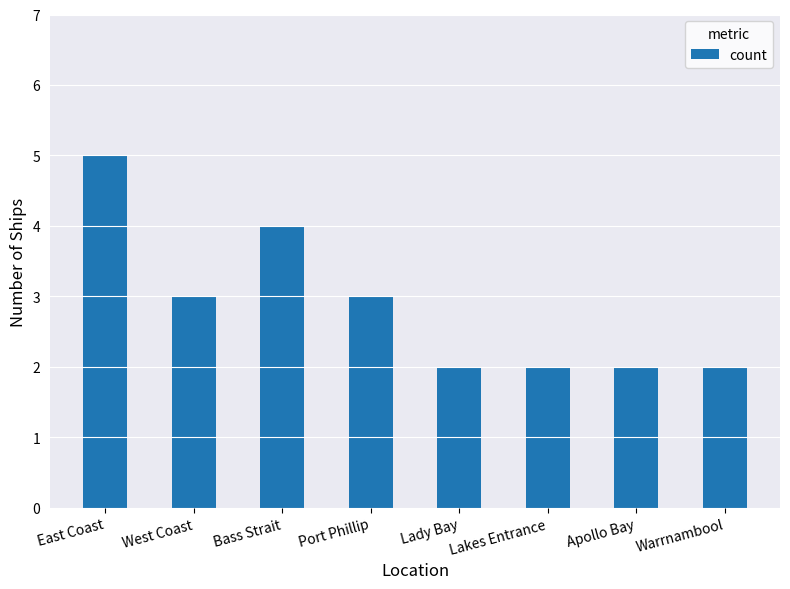

What is the approximate value at Port Phillip?

3